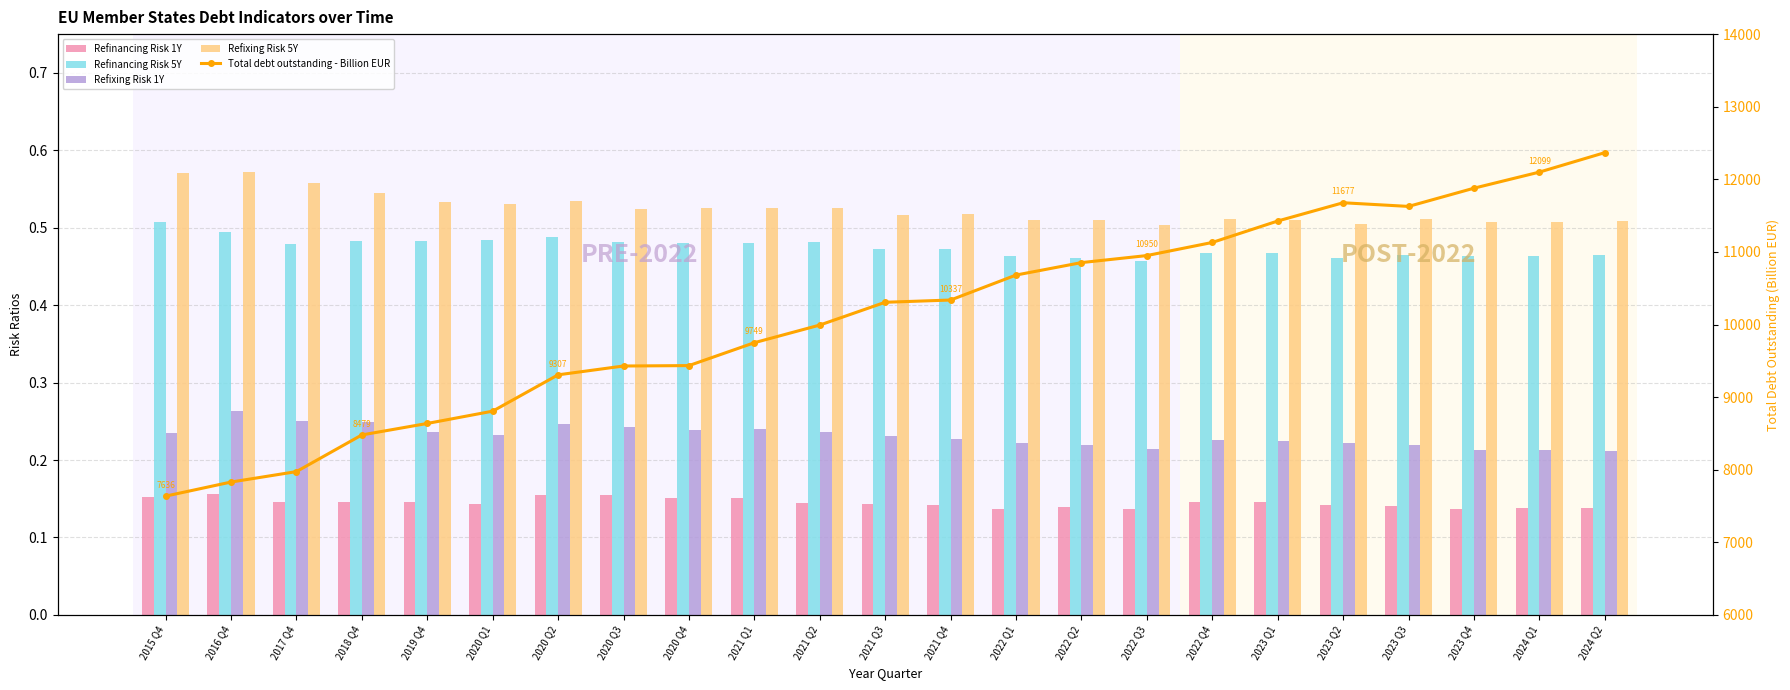

Count the Refinancing Risk 5Y values in the range 0 to 1.

23